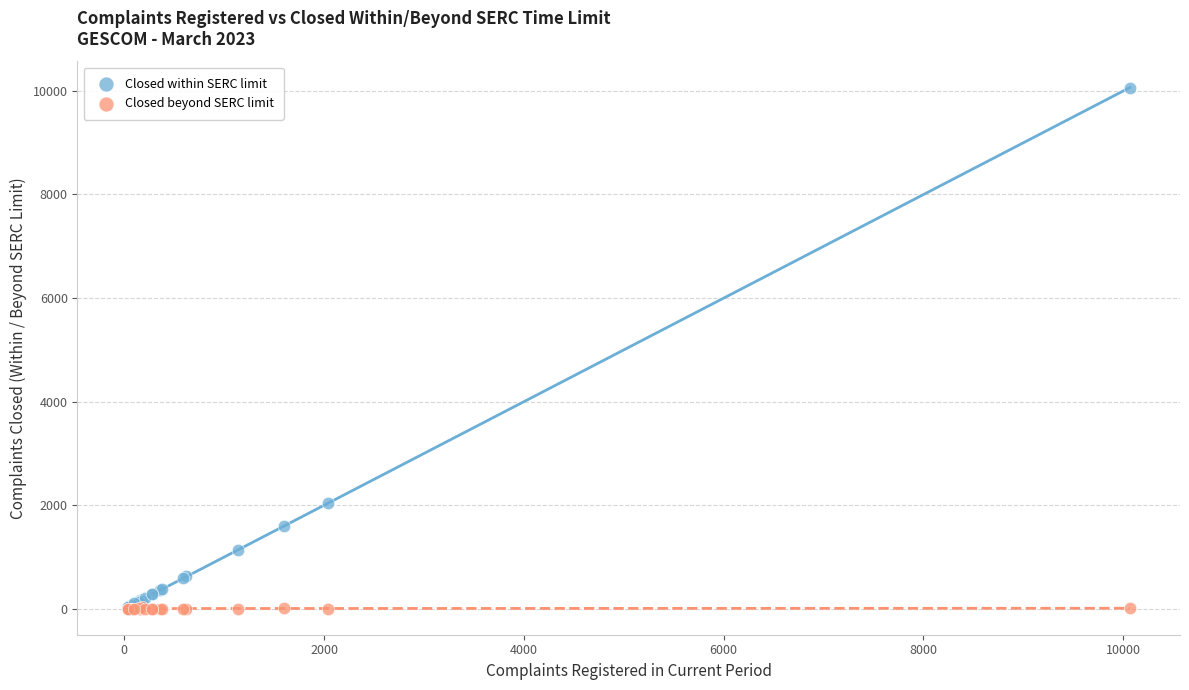

In the Closed within SERC limit series, what Y value is closest to 5049?

2041